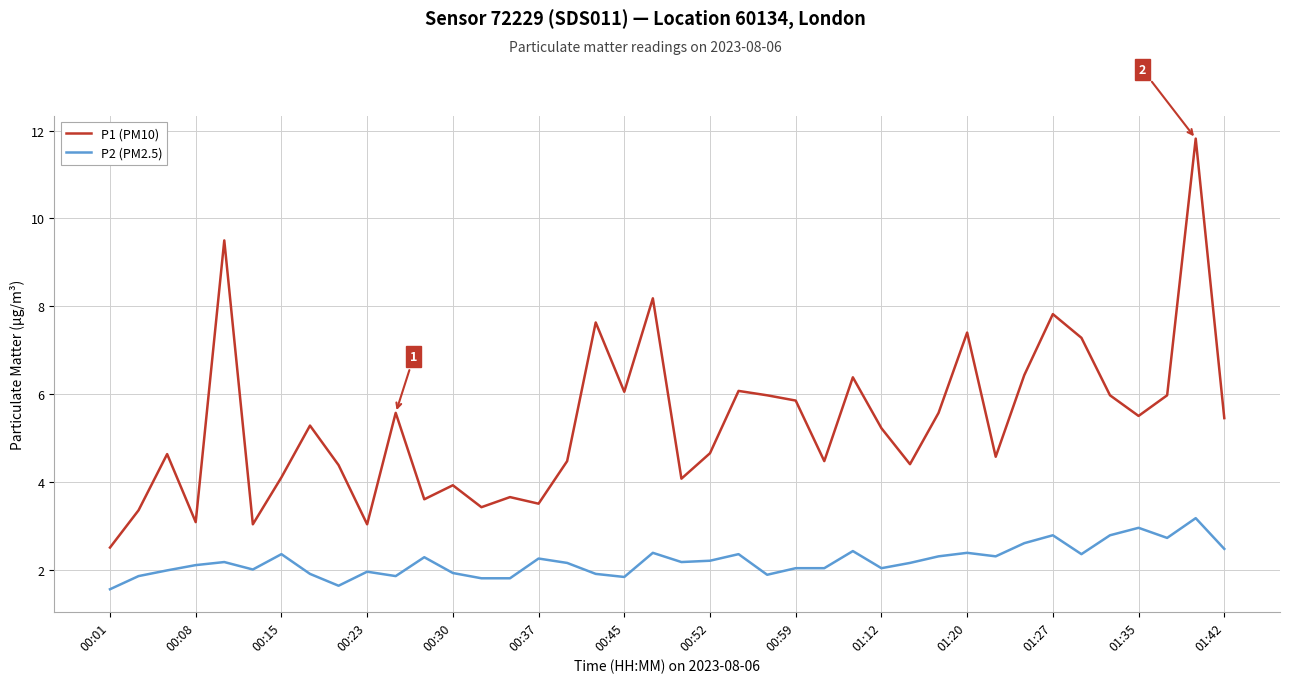

What is the difference between the maximum and minimum values in the P1 (PM10) series?

9.3